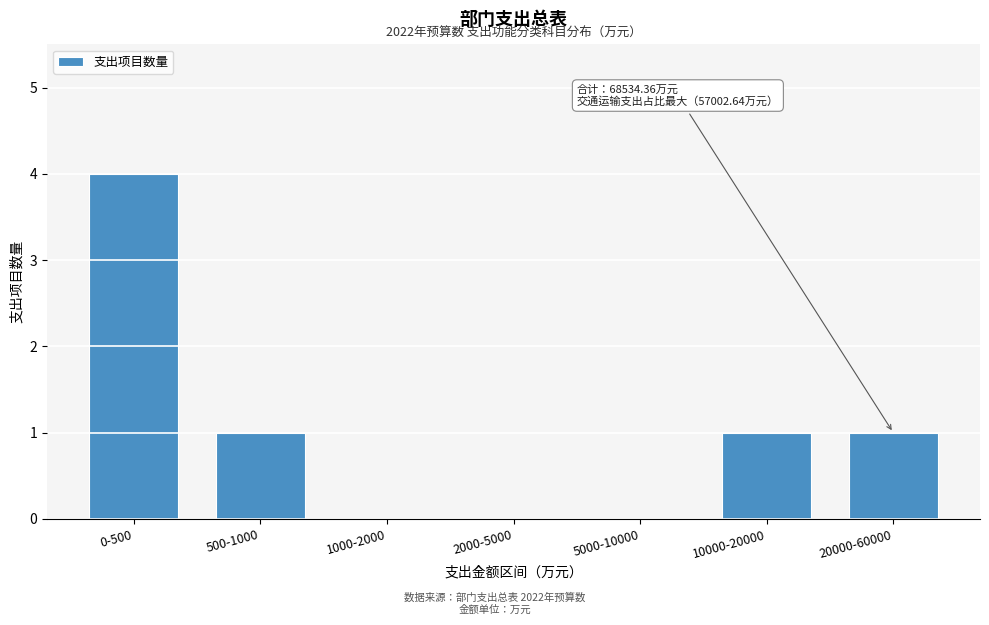

Reading left to right, transcribe all the data shown in this chart.

0-500=4	500-1000=1	1000-2000=0	2000-5000=0	5000-10000=0	10000-20000=1	20000-60000=1